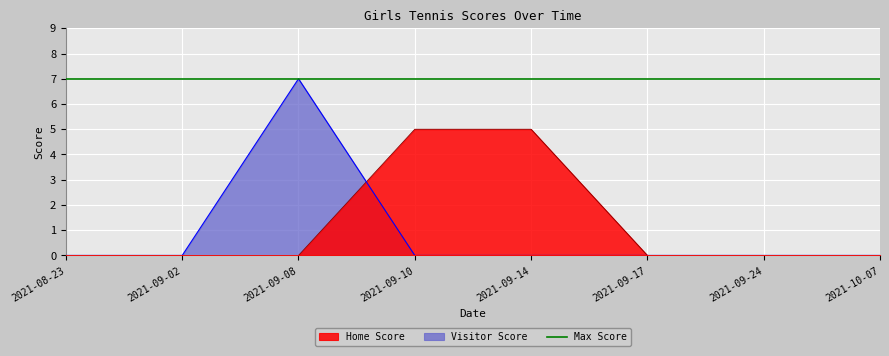

What is the label of the 8th point from the right?

2021-08-23